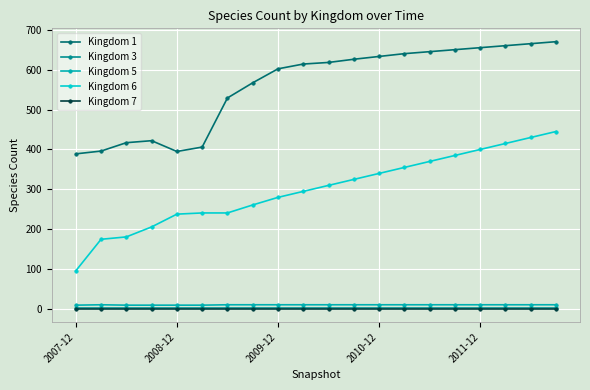

Which series has the largest range (max minus min)?

Kingdom 6